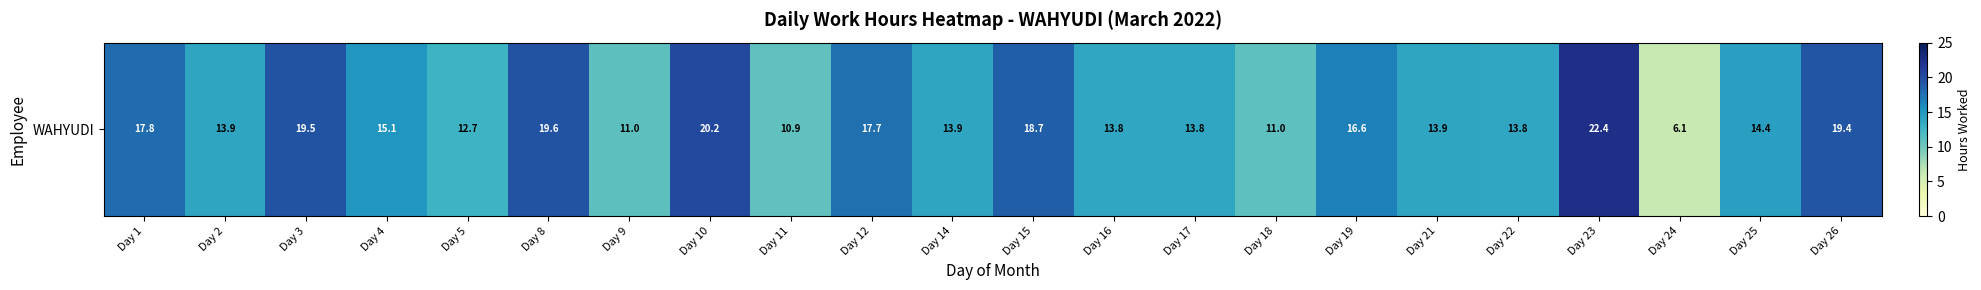

Which label corresponds to the largest value in the chart?

Day 23